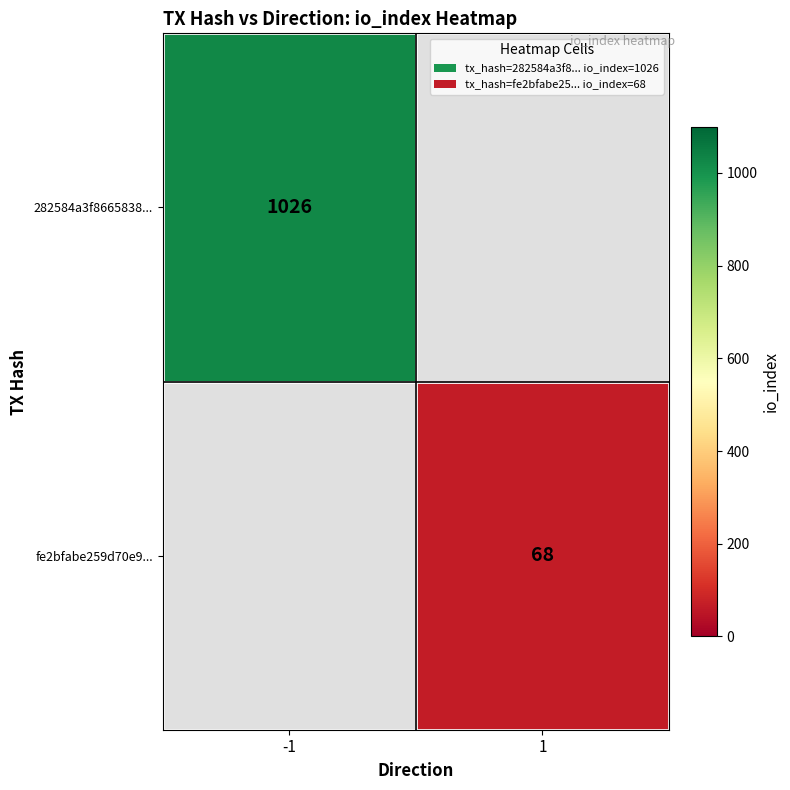

Which label corresponds to the largest value in the chart?

-1